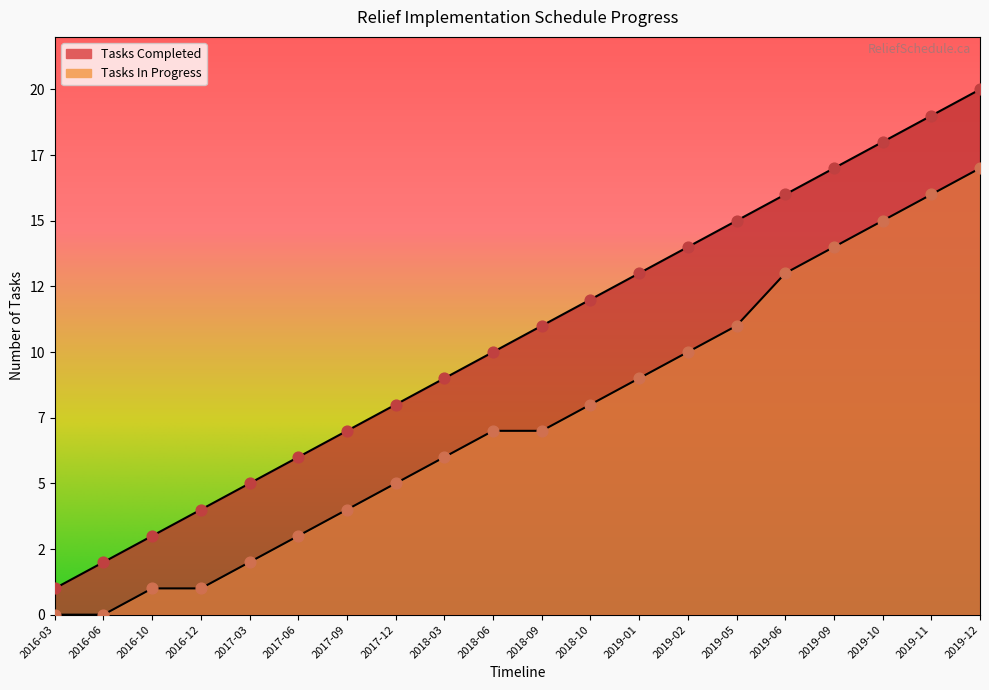

Which series reaches the maximum Y coordinate?

Tasks Completed